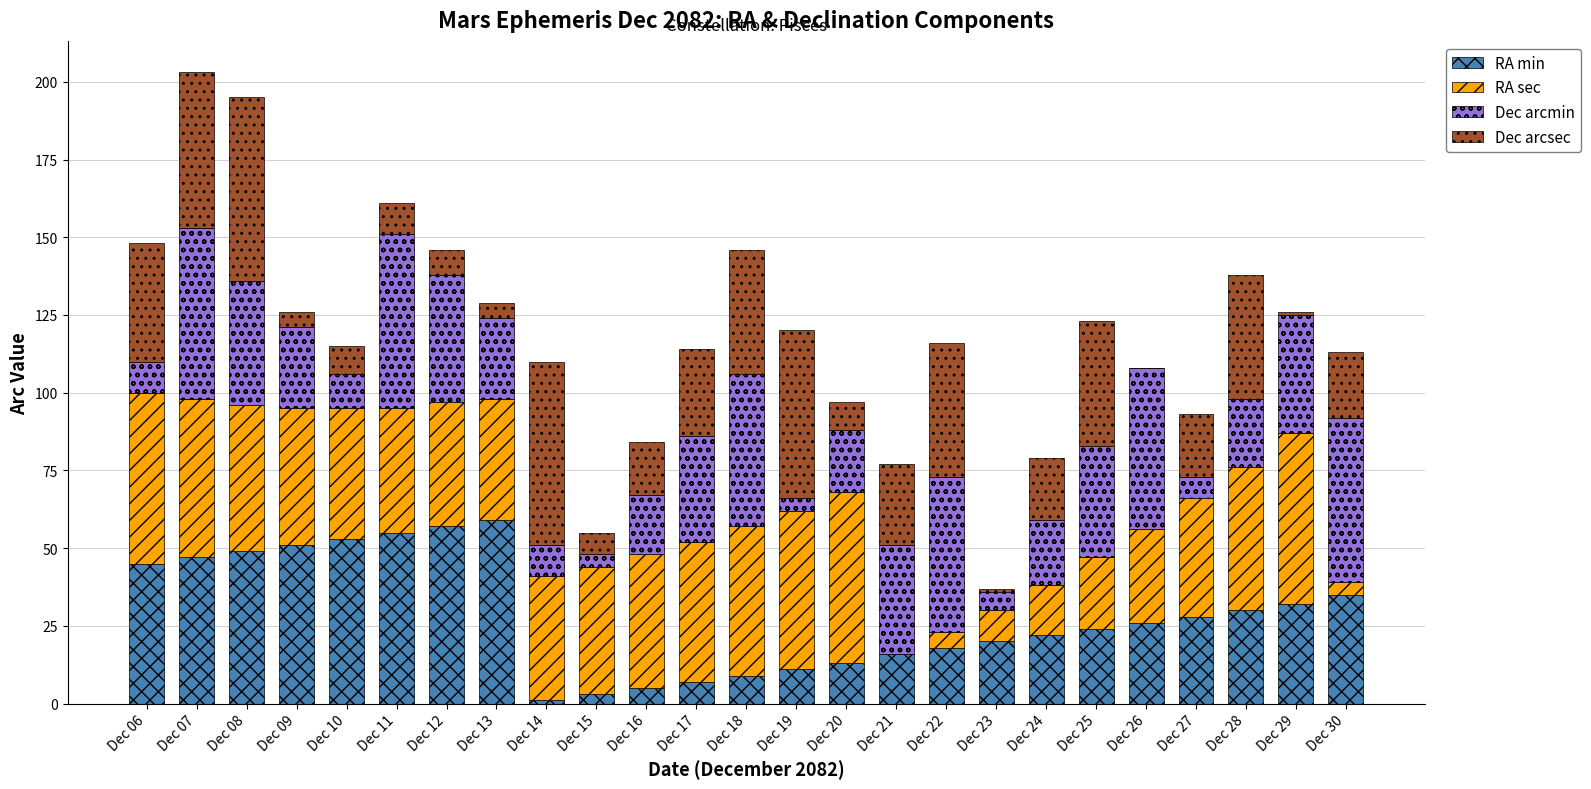

Count the number of data series in this chart.

4